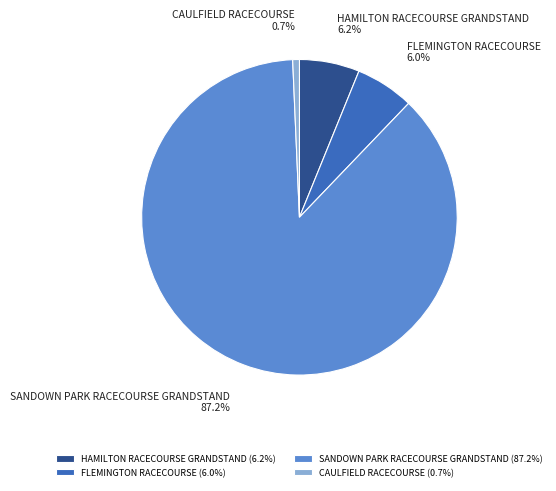

To the nearest percent, what percentage of the pie is SANDOWN PARK RACECOURSE GRANDSTAND?

87%